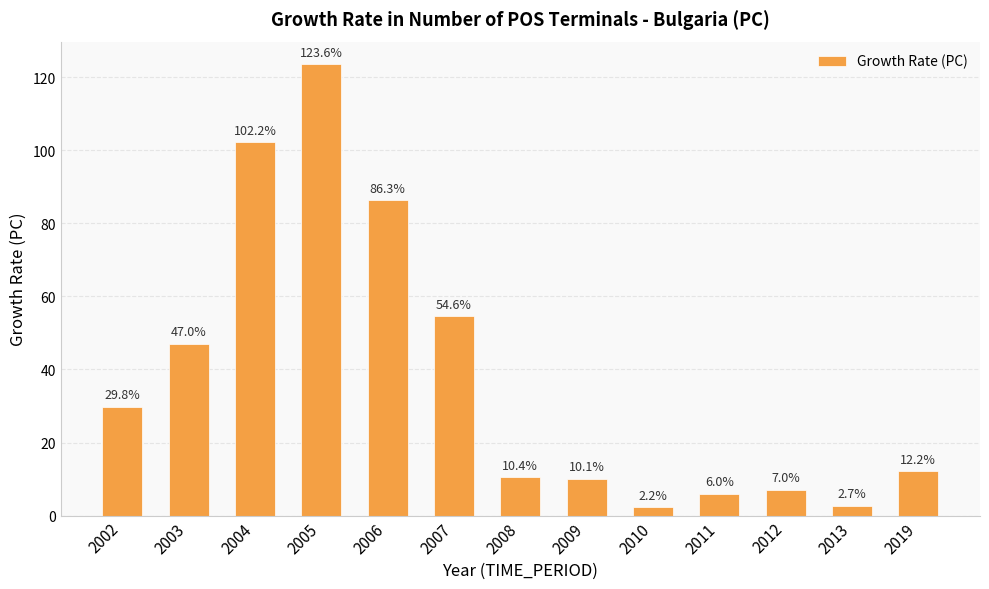

Reading left to right, list all the values displayed in this chart.

2002=29.8	2003=47.0	2004=102.2	2005=123.6	2006=86.3	2007=54.6	2008=10.4	2009=10.1	2010=2.2	2011=6.0	2012=7.0	2013=2.7	2019=12.2